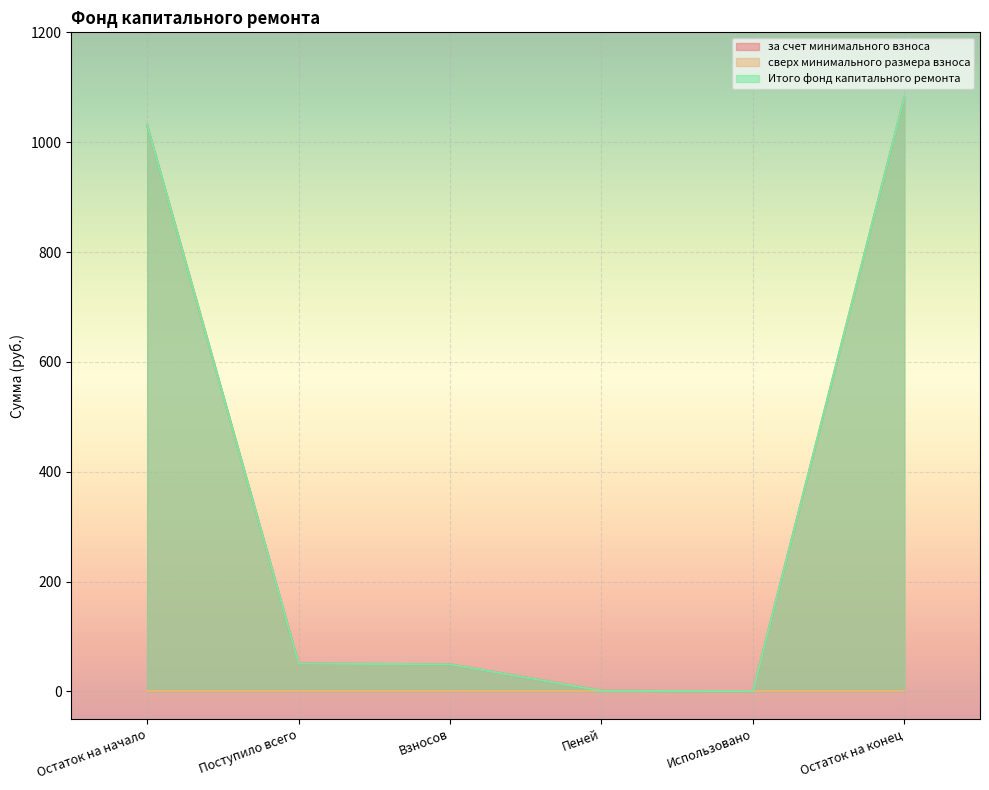

True or false: Итого фонд капитального ремонта and за счет минимального взноса intersect in this chart.

False